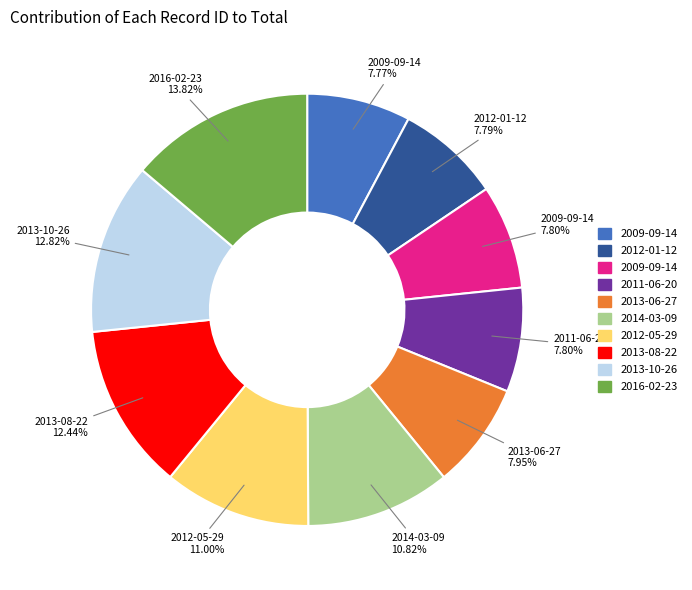

Is there a majority slice in this chart?

No